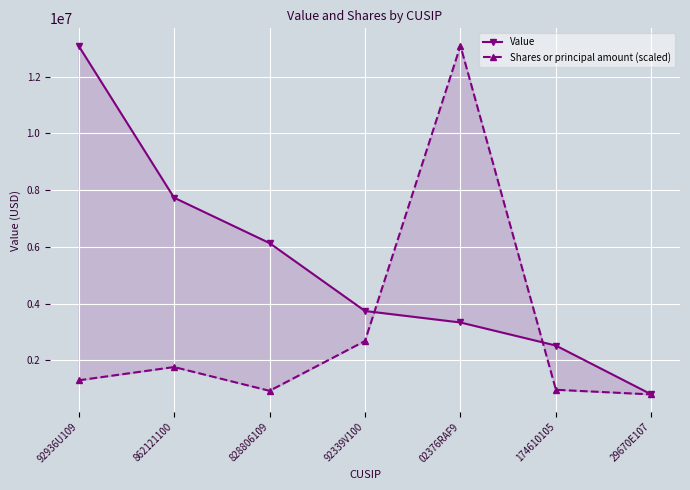

What is the minimum value shown in the chart?

803000.0